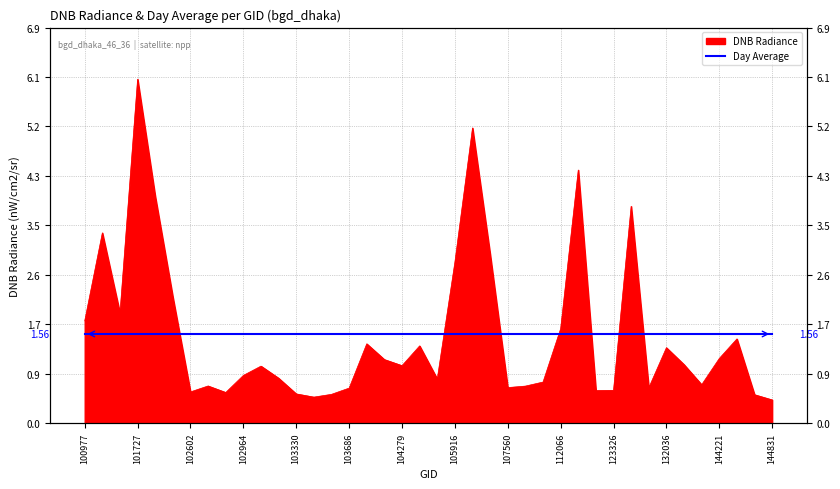

The chart shows a value of 1.8 at 132036. True or false?

False